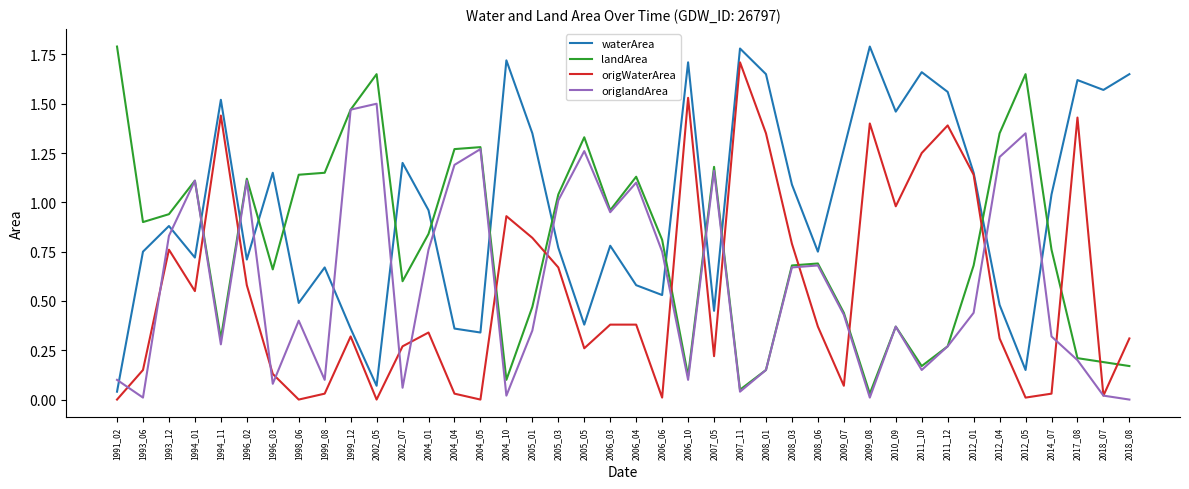

Is it true that waterArea equals 0.8 at 2005_03?

True